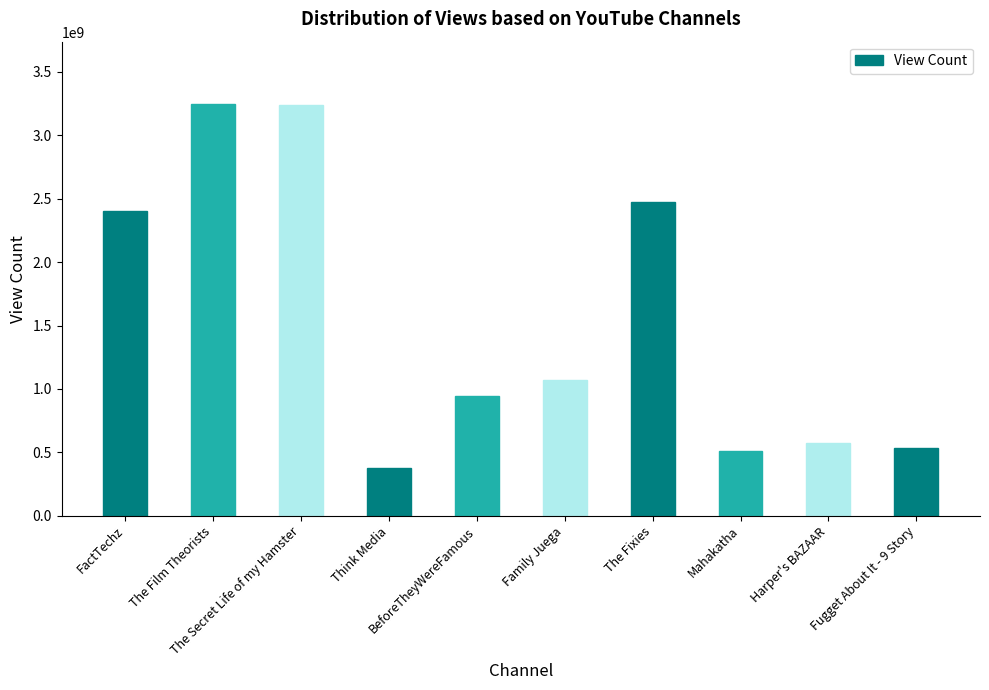

What is the ratio of the value at Fugget About It - 9 Story to the value at The Film Theorists?

0.2